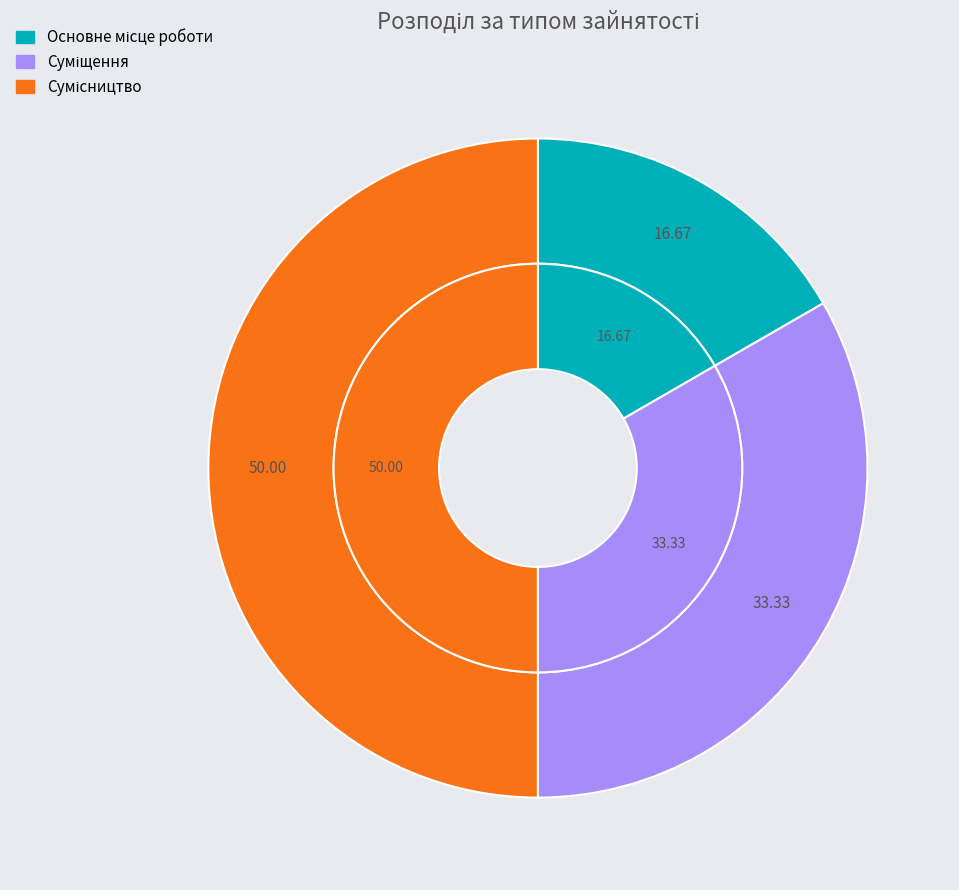

To the nearest percent, what is the average slice percentage?

33%